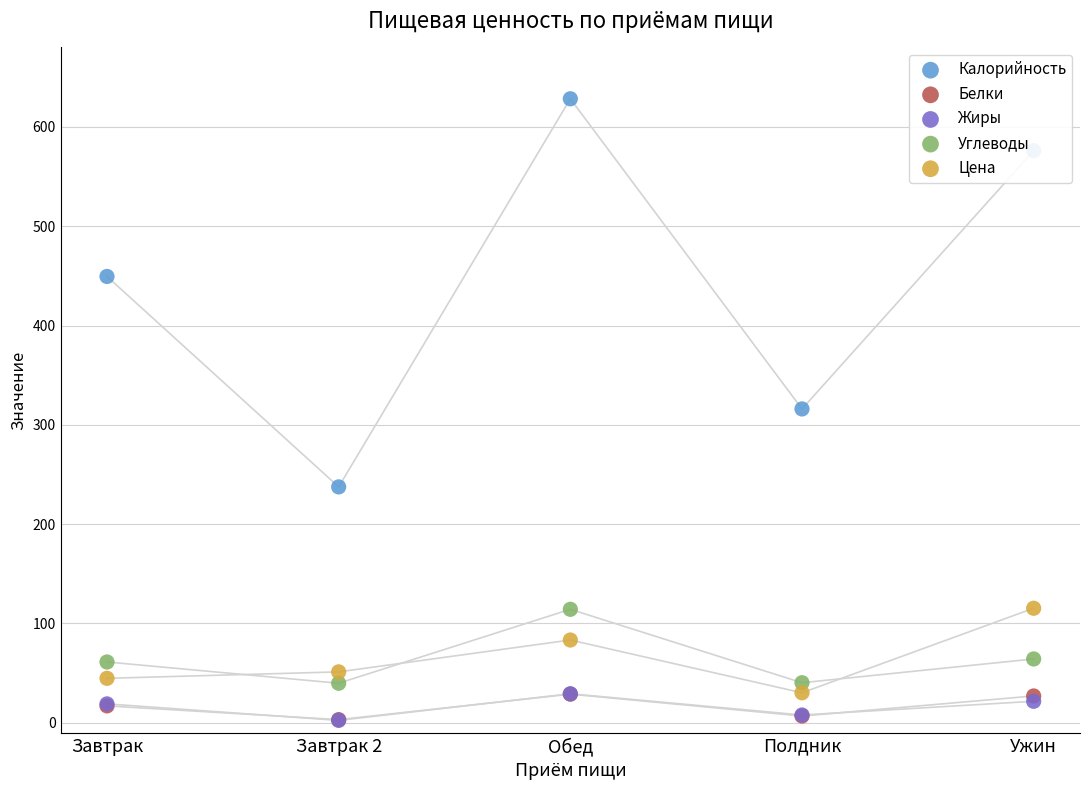

What are all the series names shown in the legend?

Калорийность, Белки, Жиры, Углеводы, Цена